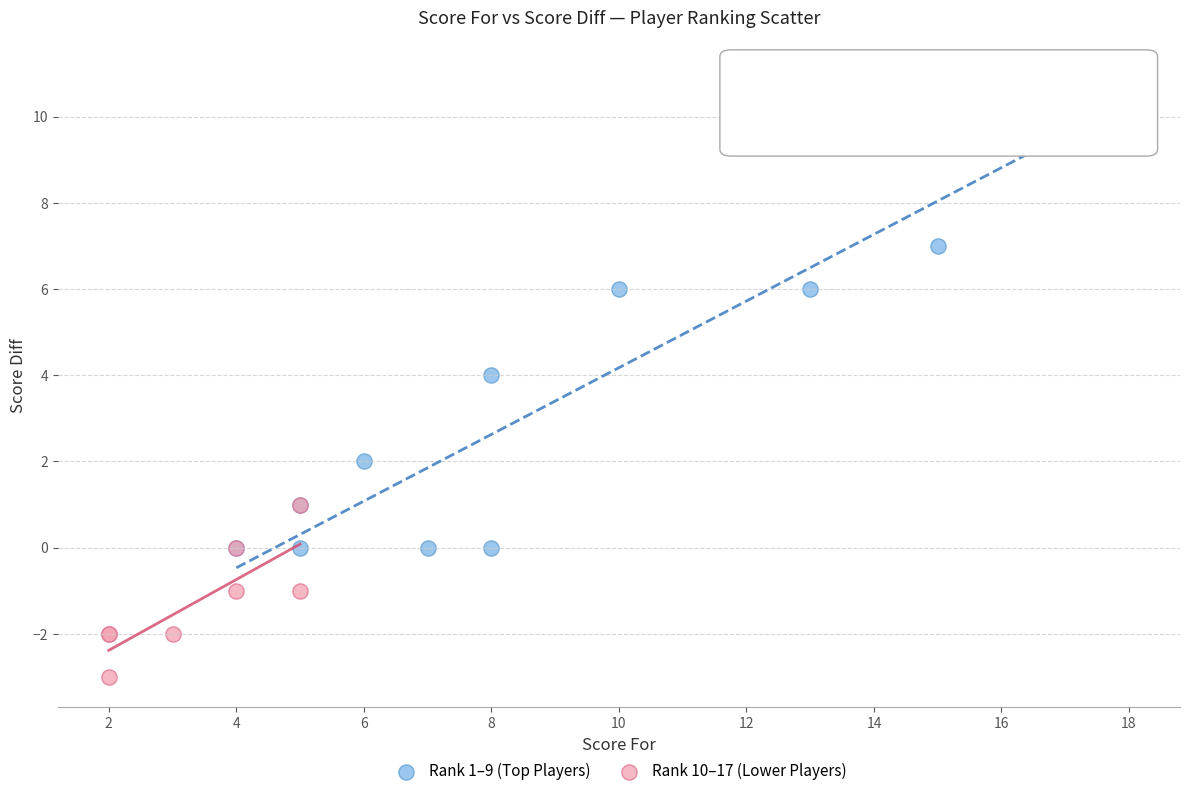

Which series has the widest spread of Y values?

Rank 1–9 (Top Players)